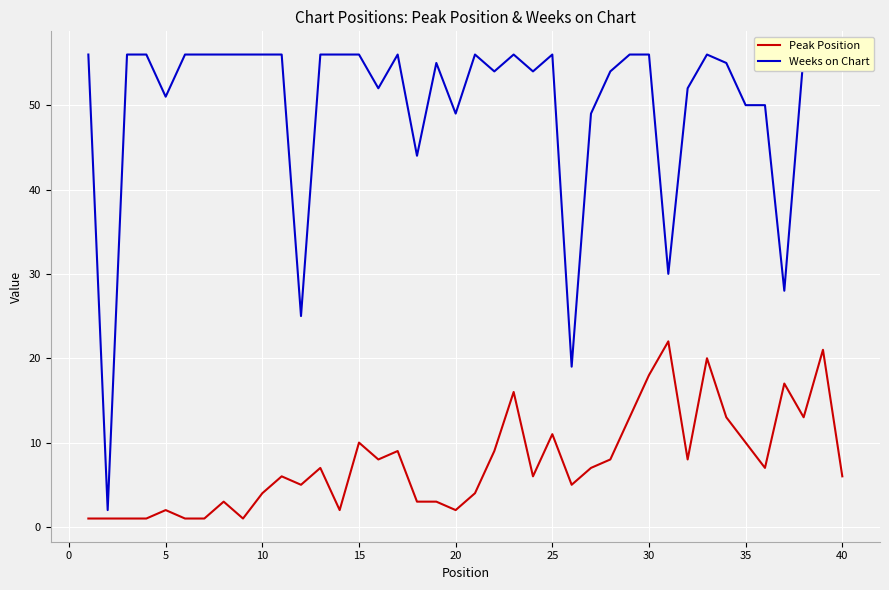

What is the sum of the Peak Position values at 20 and 15?

12